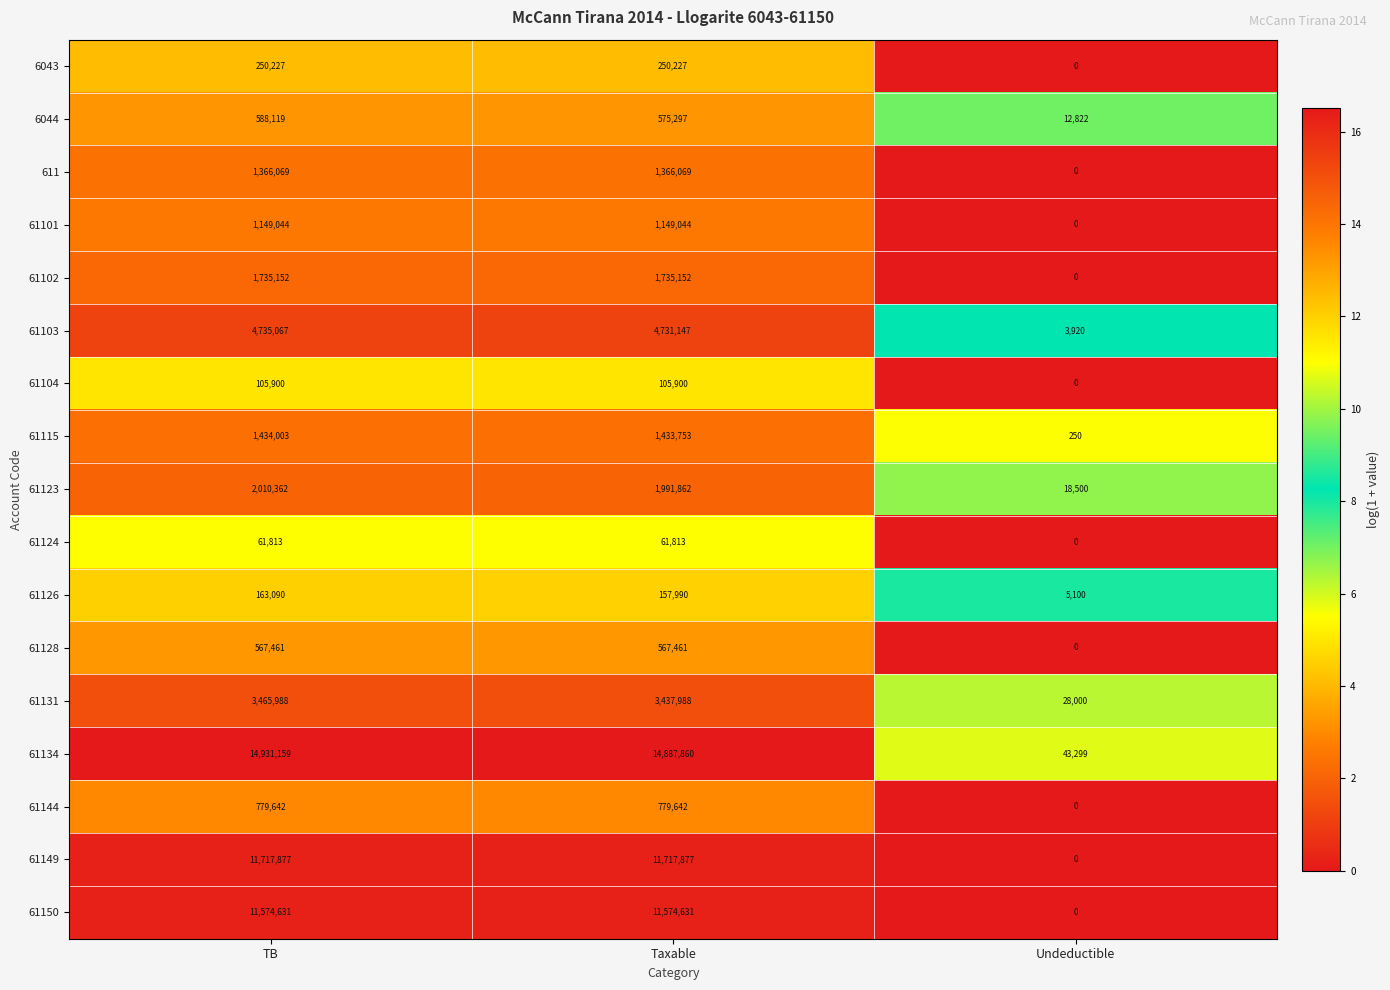

At which category does the chart reach its peak across all series?

TB